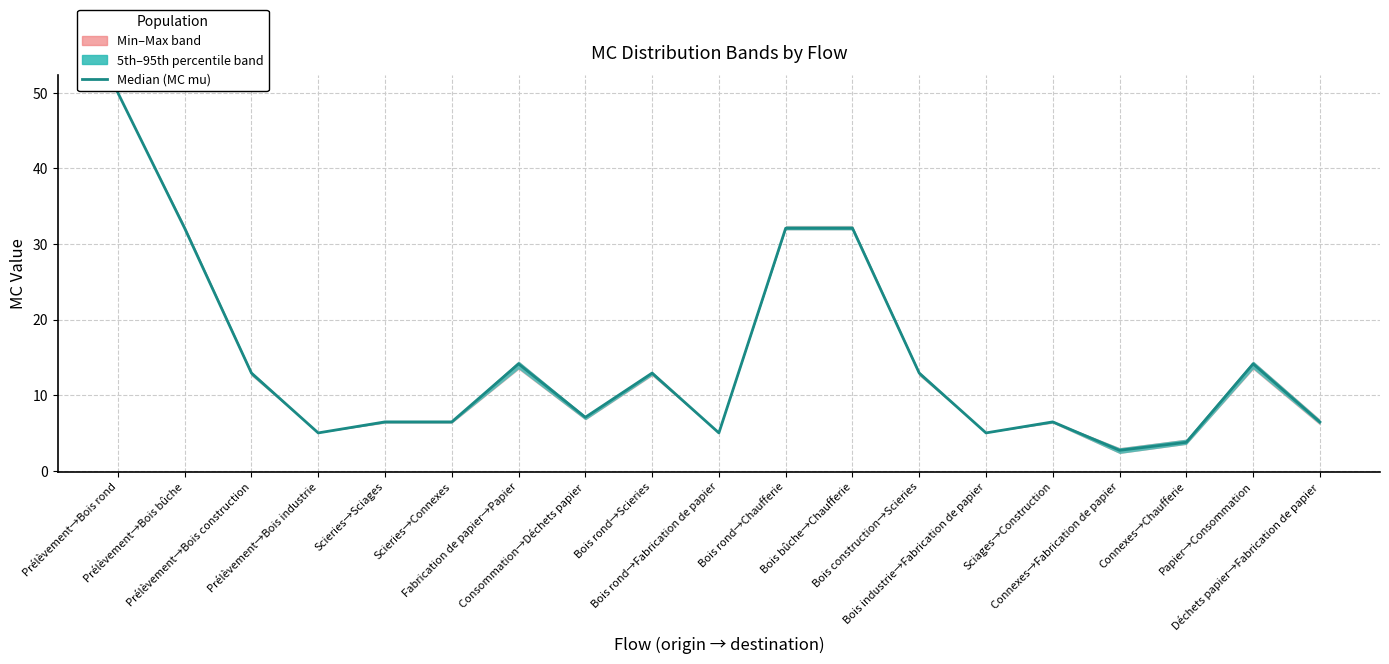

Rank the categories by value from lowest to highest.

Connexes→Fabrication de papier, Connexes→Chaufferie, Prélèvement→Bois industrie, Bois rond→Fabrication de papier, Bois industrie→Fabrication de papier, Déchets papier→Fabrication de papier, Scieries→Sciages, Scieries→Connexes, Sciages→Construction, Consommation→Déchets papier, Prélèvement→Bois construction, Bois rond→Scieries, Bois construction→Scieries, Fabrication de papier→Papier, Papier→Consommation, Prélèvement→Bois bûche, Bois rond→Chaufferie, Bois bûche→Chaufferie, Prélèvement→Bois rond